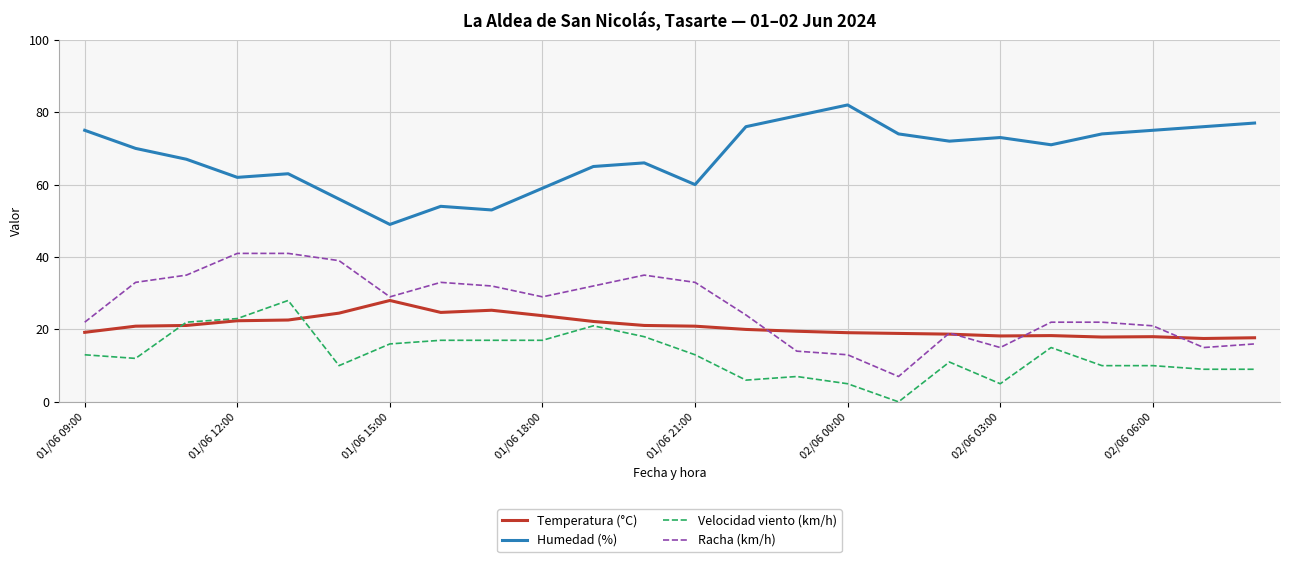

How many lines are shown in the chart?

4